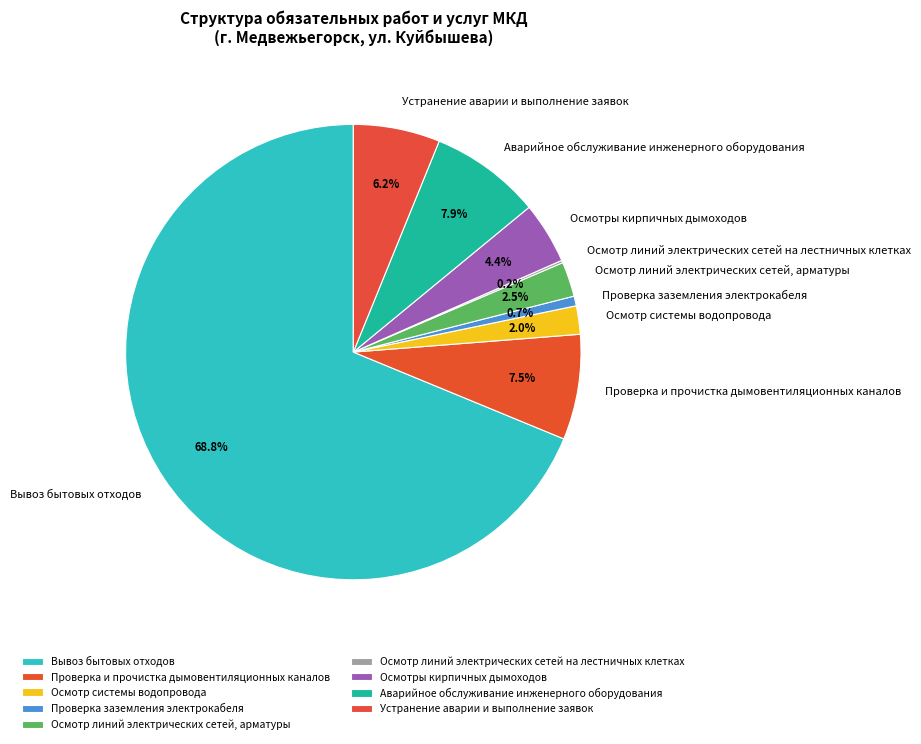

Which has a higher value, Осмотр системы водопровода or Проверка заземления электрокабеля?

Осмотр системы водопровода